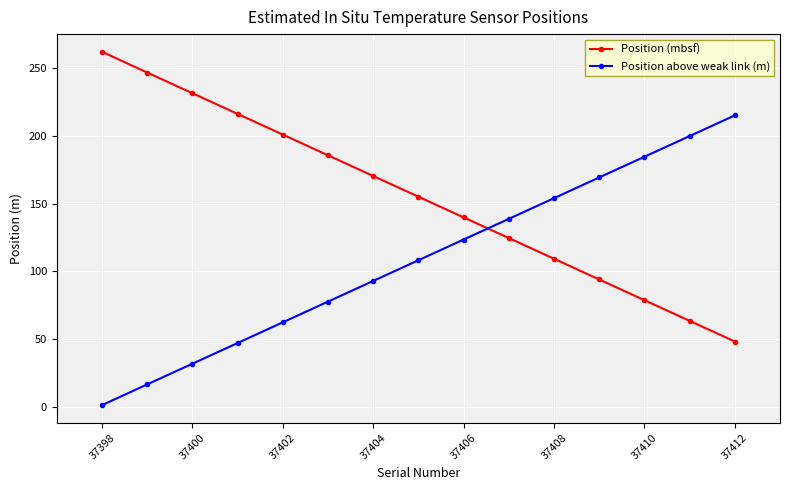

What is the spread (max minus min) of values at 37408?

44.8